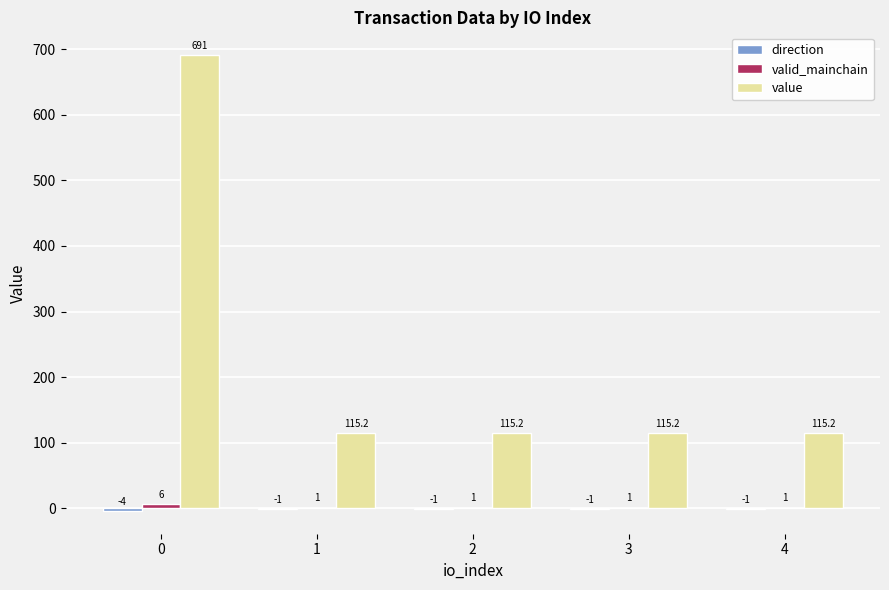

Which series has the largest total across all categories?

value